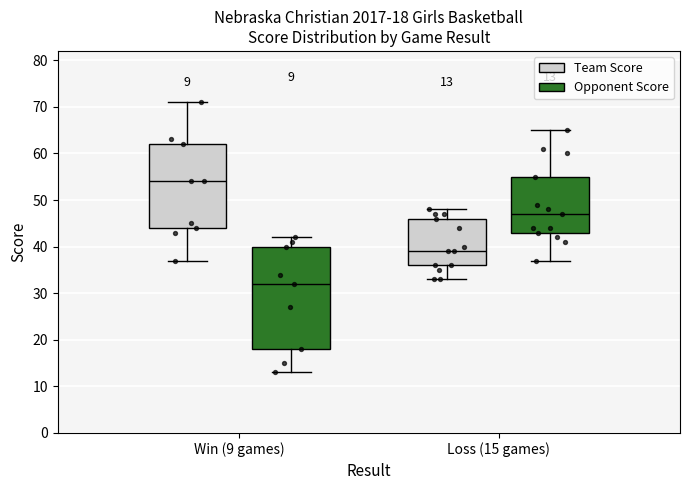

Comparing the boxes themselves (not the whiskers), which one is the tallest?

Win (9 games) (Opponent Score)